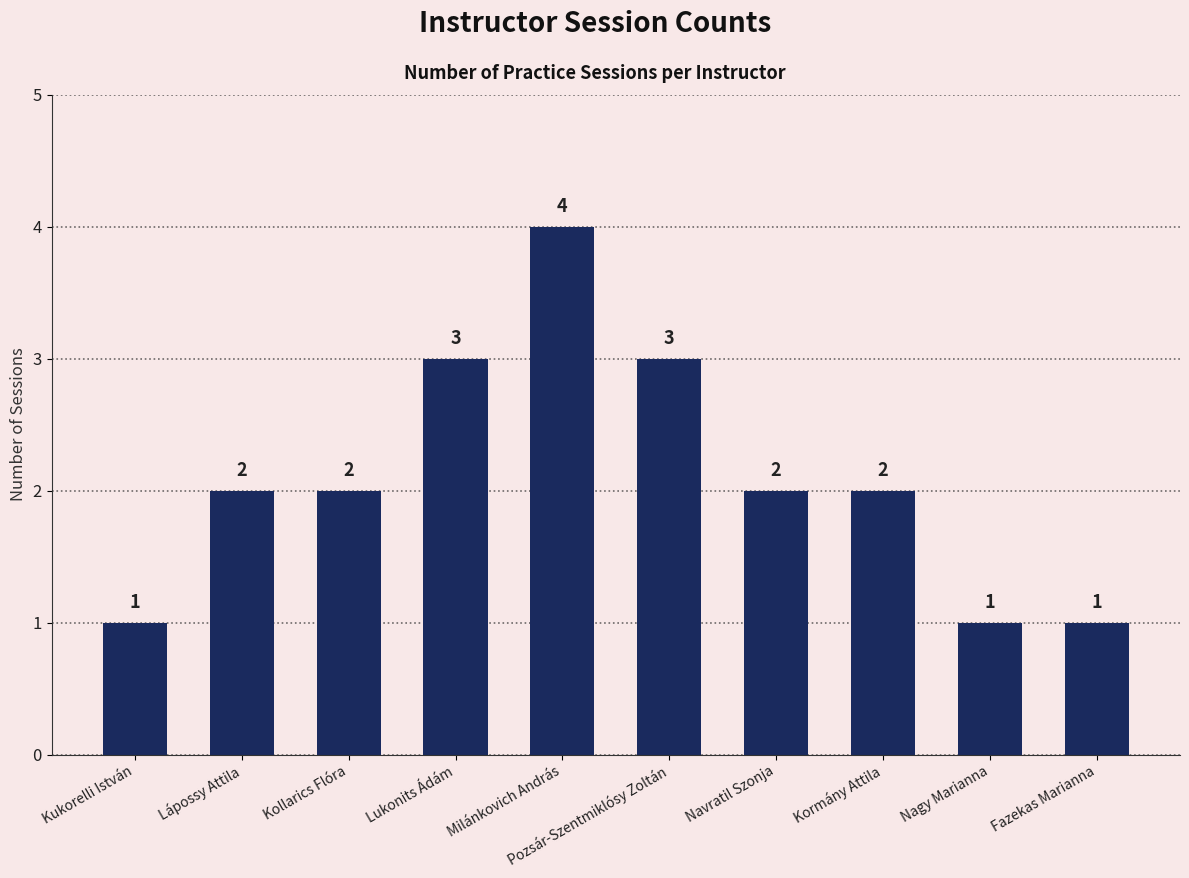

Between Kukorelli István and Pozsár-Szentmiklósy Zoltán, which is larger?

Pozsár-Szentmiklósy Zoltán